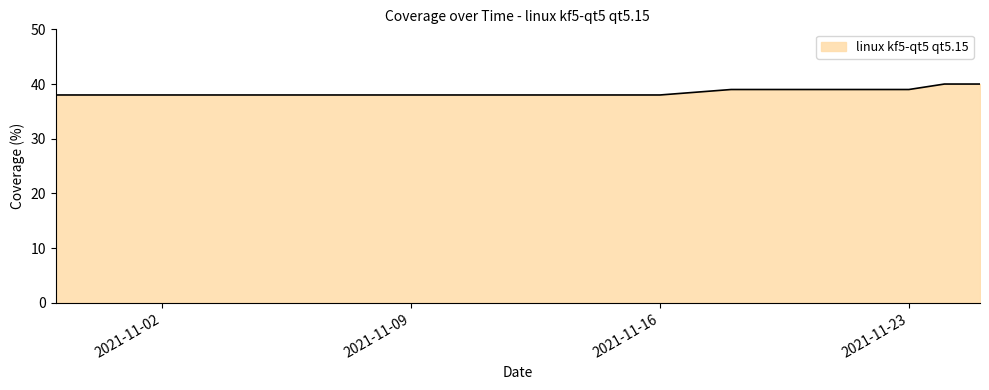

What is the greatest value displayed?

40